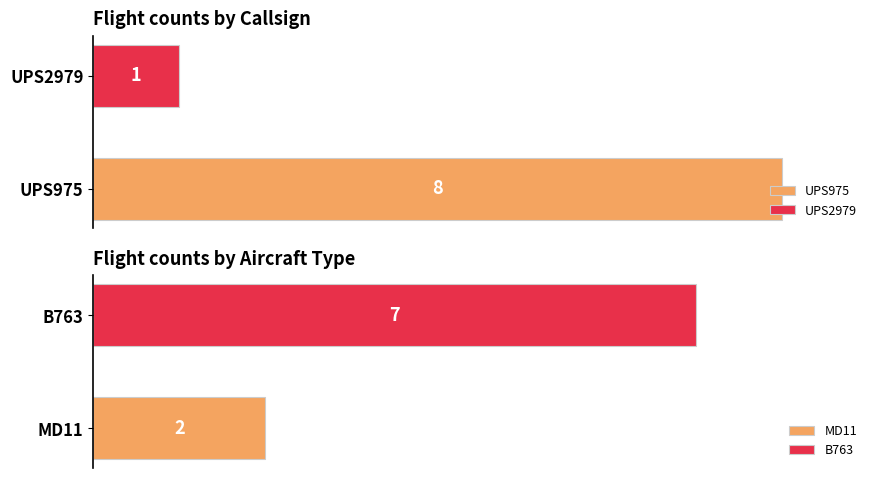

True or false: the data shows 8 at UPS975.

True